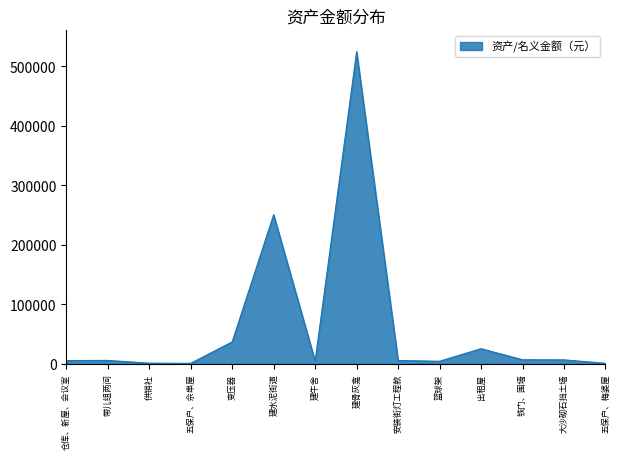

Between 建骨灰龛 and 五保户、佘串屋, which is larger?

建骨灰龛